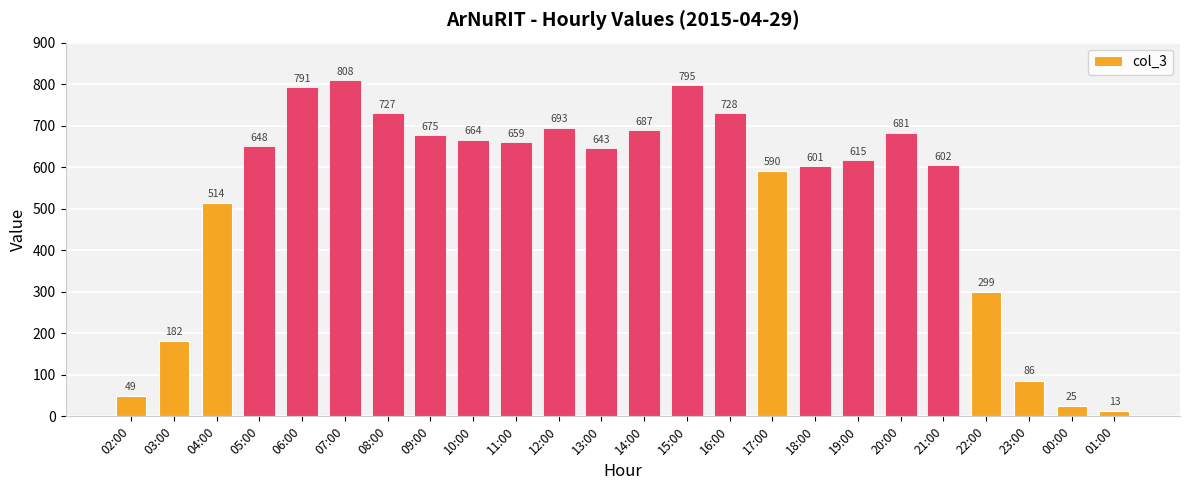

Approximately how many times larger is the value at 02:00 compared to 09:00?

0.1